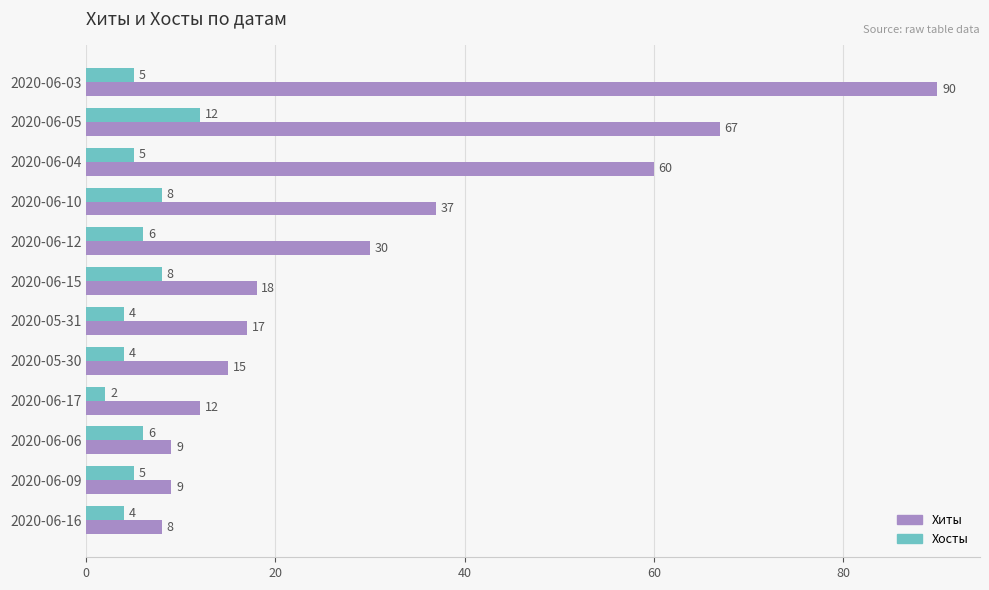

Rank the series by their average value, from highest to lowest.

Хиты, Хосты